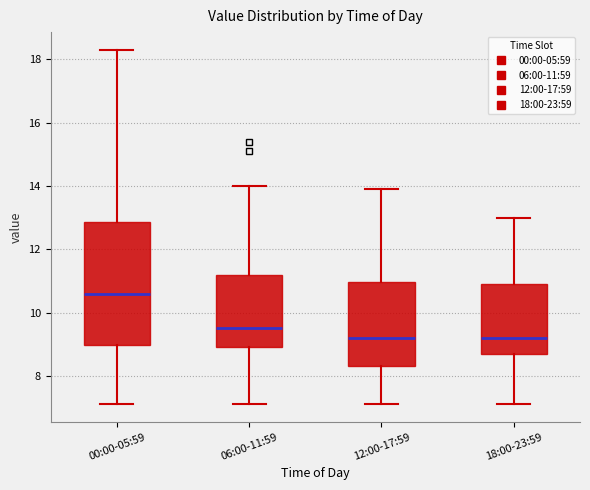

Reading left to right, transcribe this box plot: for each box, give where its median line is, the range the box spans, and where its two whiskers end, as read against the y-axis. The values are not printed on the chart, so give them approximately, as read against the axis.

00:00-05:59: median 10.6, box 9.0 to 12.8, whiskers 7.2 to 18.4
06:00-11:59: median 9.6, box 9.0 to 11.2, whiskers 7.2 to 14.0
12:00-17:59: median 9.2, box 8.4 to 11.0, whiskers 7.2 to 14.0
18:00-23:59: median 9.2, box 8.8 to 11.0, whiskers 7.2 to 13.0